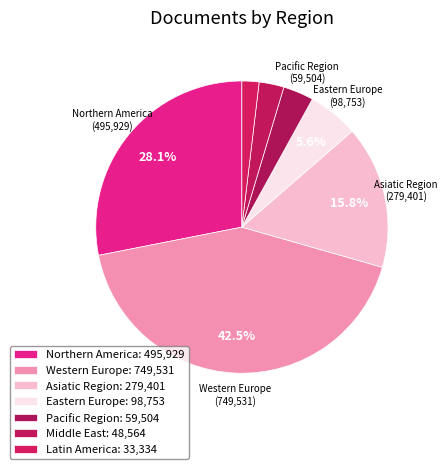

Is Asiatic Region the majority of the pie?

No